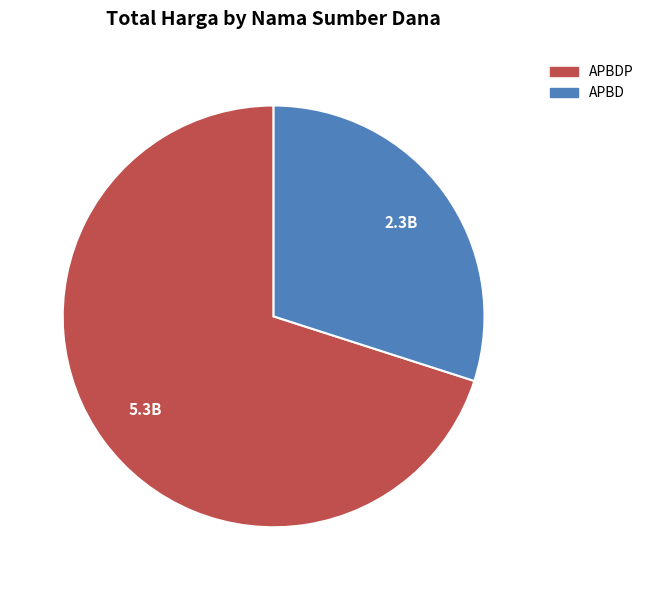

Is there a majority slice in this chart?

Yes